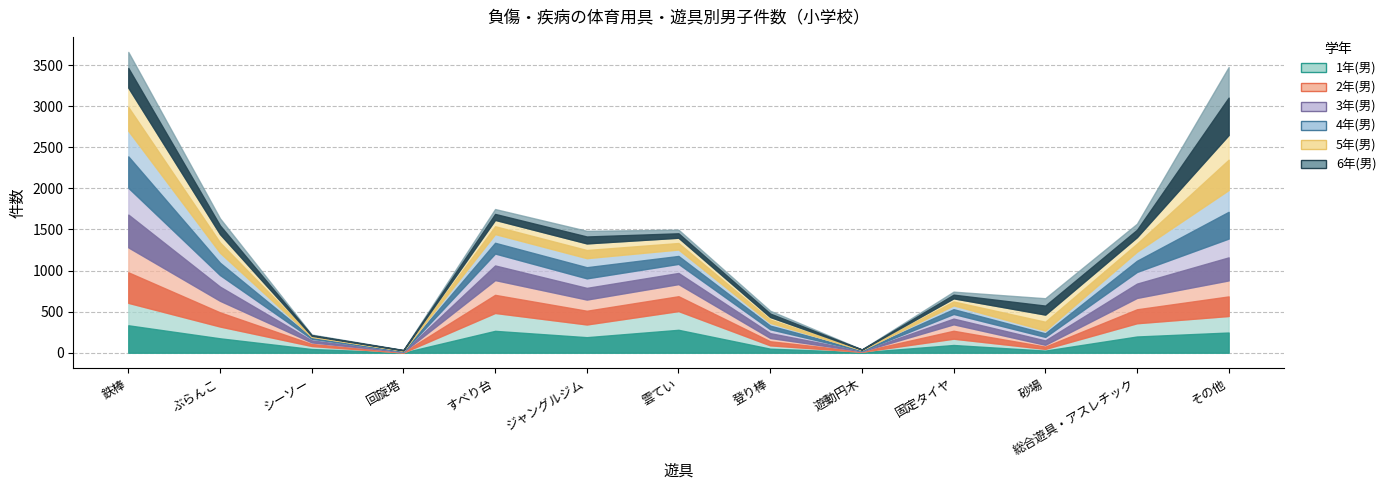

What is the value of the 5年(男) point at the 3rd from the left?

13